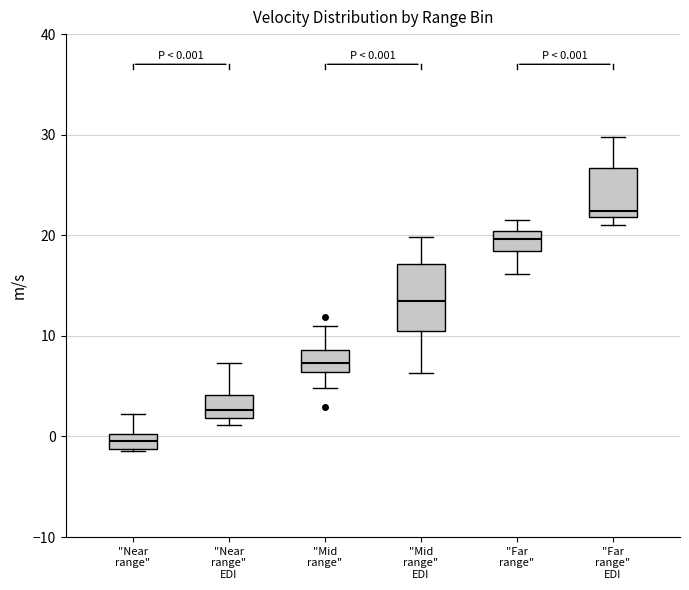

Comparing the boxes themselves (not the whiskers), which one is the tallest?

"Mid range" EDI